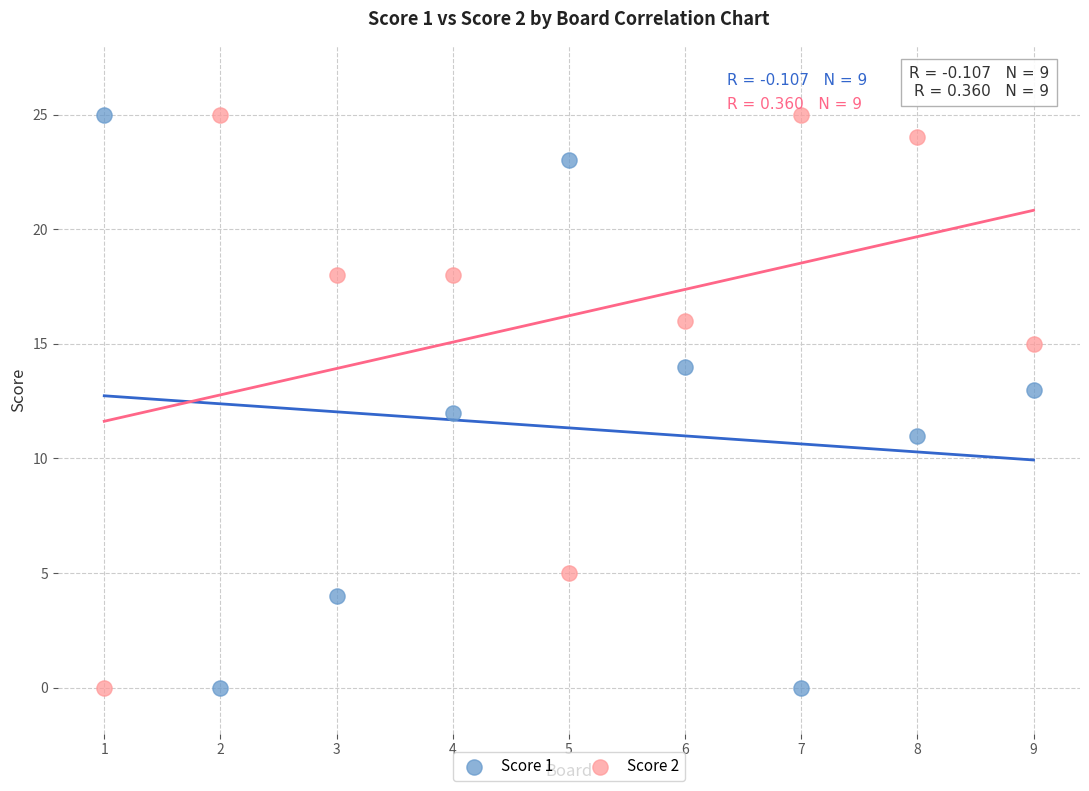

What are all the series names shown in the legend?

Score 1, Score 2